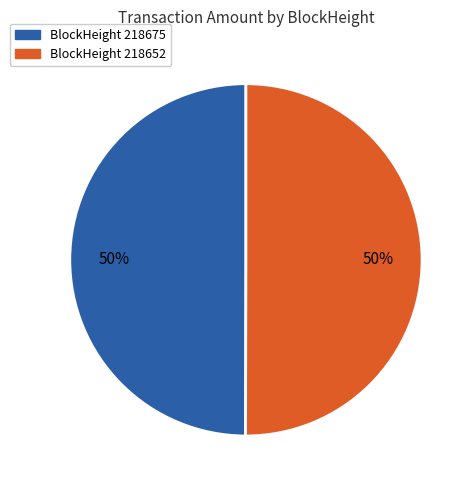

To the nearest percent, what is the average slice percentage?

50%